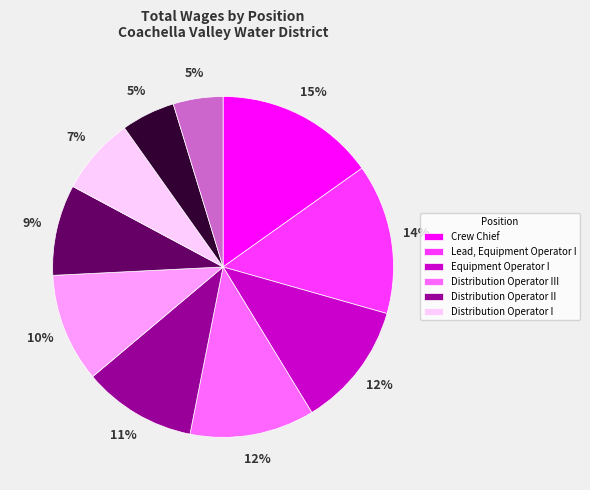

To the nearest percent, what is the average slice percentage?

10%